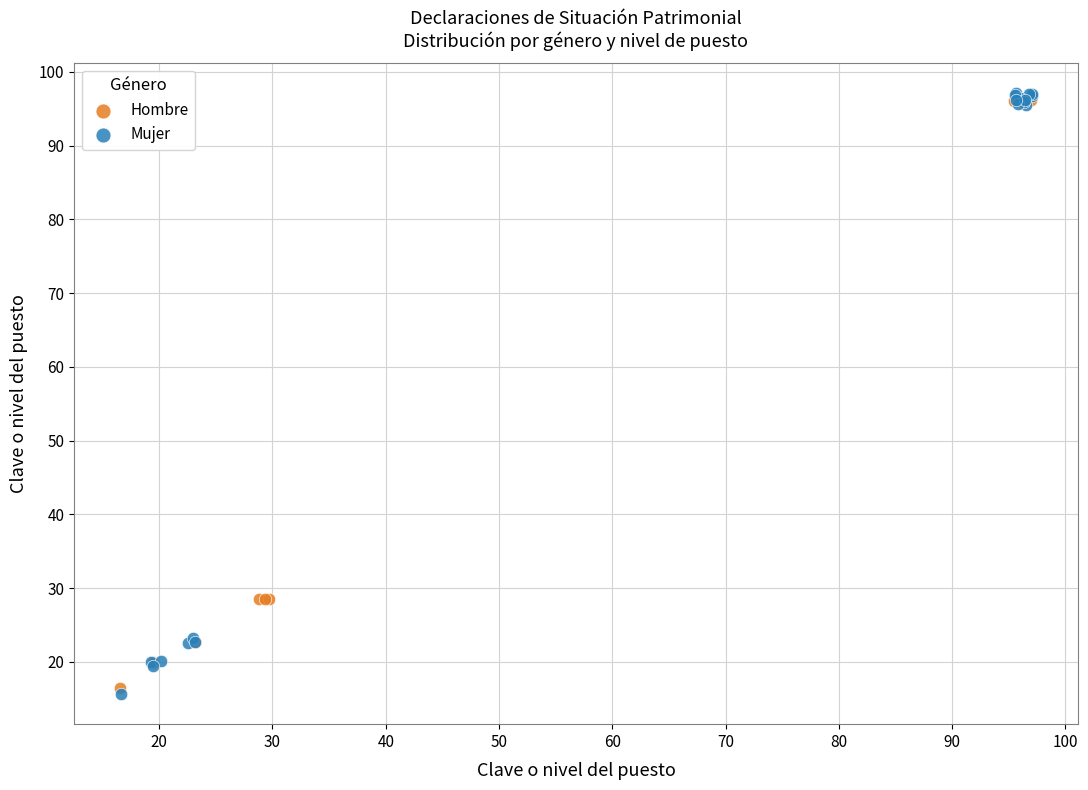

What are all the series names shown in the legend?

Hombre, Mujer